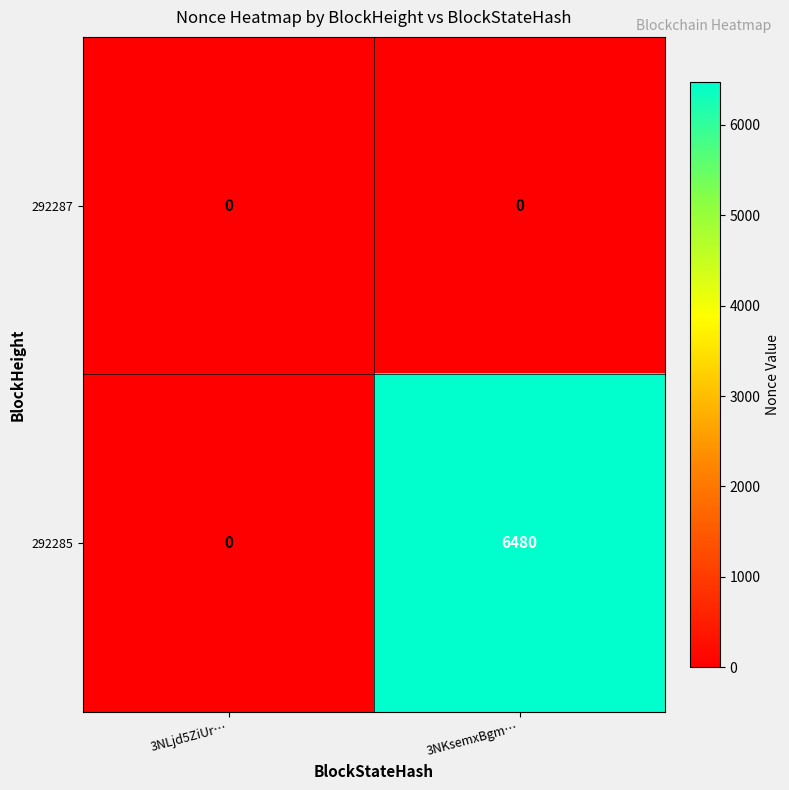

Reading right to left, extract all data points from this chart.

292287: 3NKsemxBgm…=0	3NLjd5ZiUr…=0
292285: 3NKsemxBgm…=6480	3NLjd5ZiUr…=0